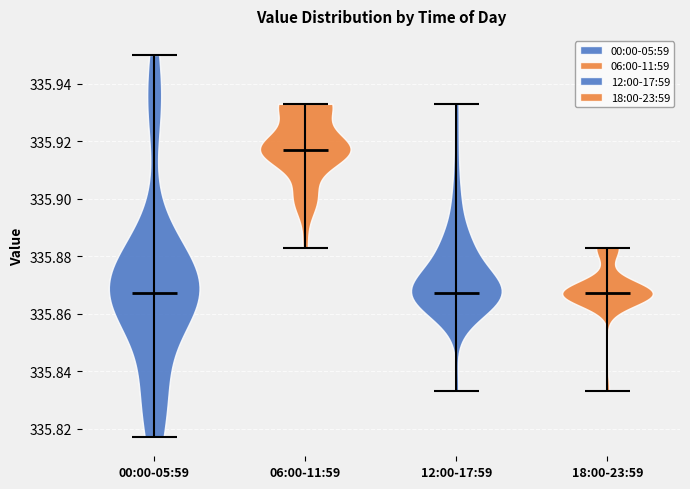

Reading left to right, read every violin against the y-axis: where its median line is, and the lowest and highest points it reaches. The values are not printed on the chart, so give them approximately, as read against the axis.

00:00-05:59: median line 335.868, lowest point 335.818, highest point 335.950
06:00-11:59: median line 335.918, lowest point 335.884, highest point 335.934
12:00-17:59: median line 335.868, lowest point 335.834, highest point 335.934
18:00-23:59: median line 335.868, lowest point 335.834, highest point 335.884